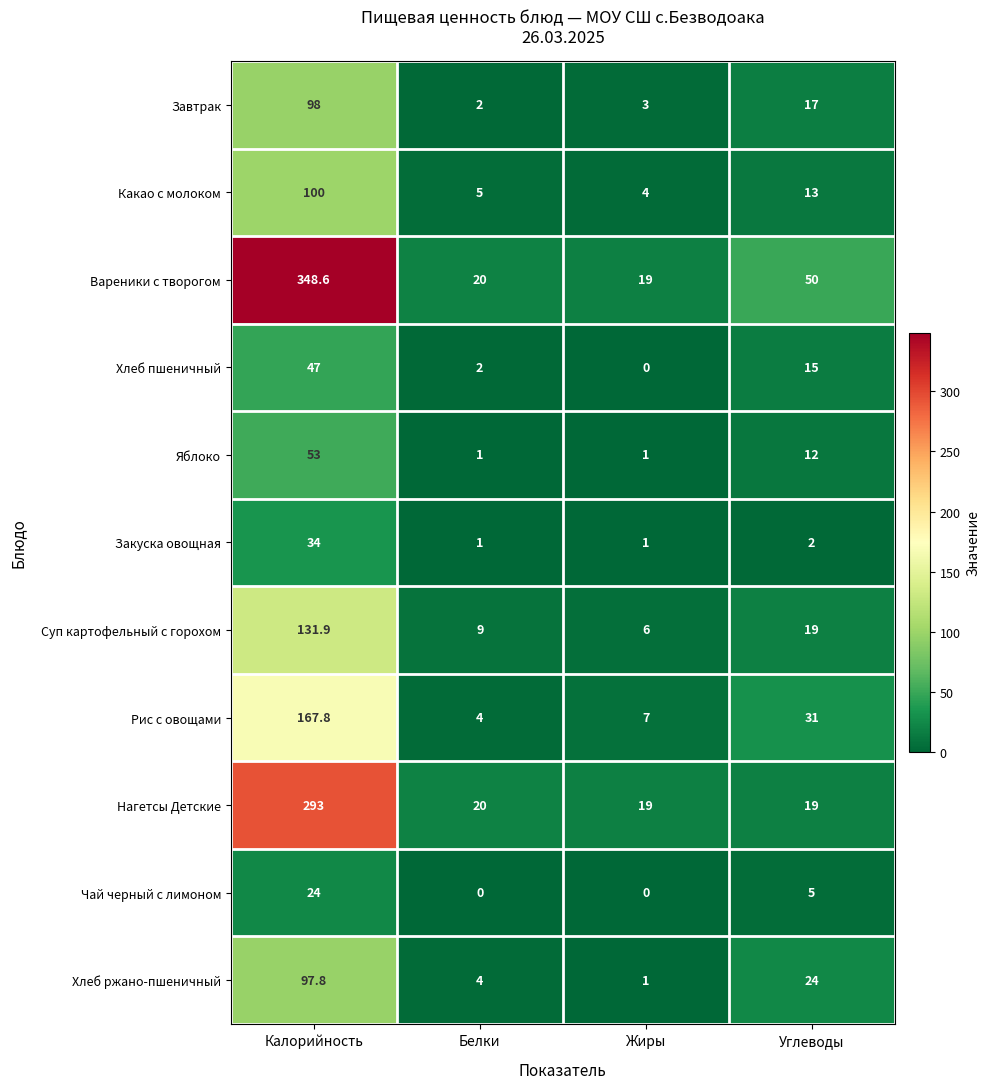

At which label is Суп картофельный с горохом closest to 68?

Углеводы